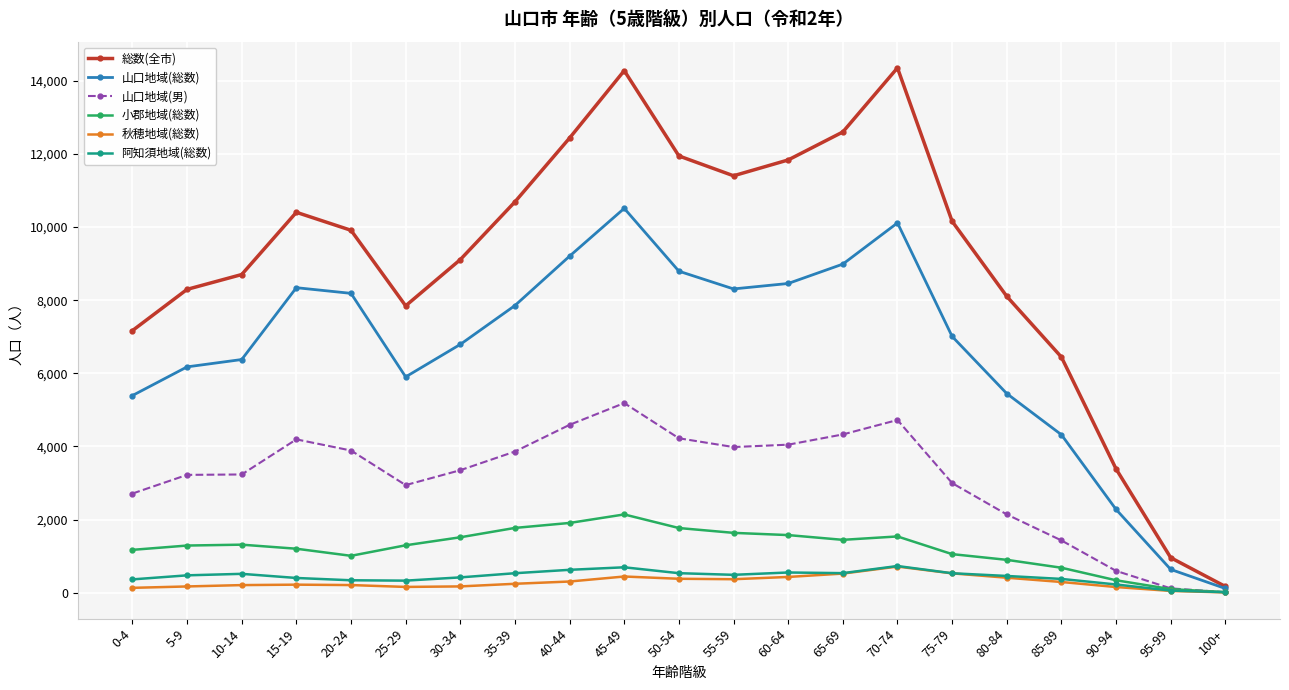

Which series has the largest range (max minus min)?

総数(全市)